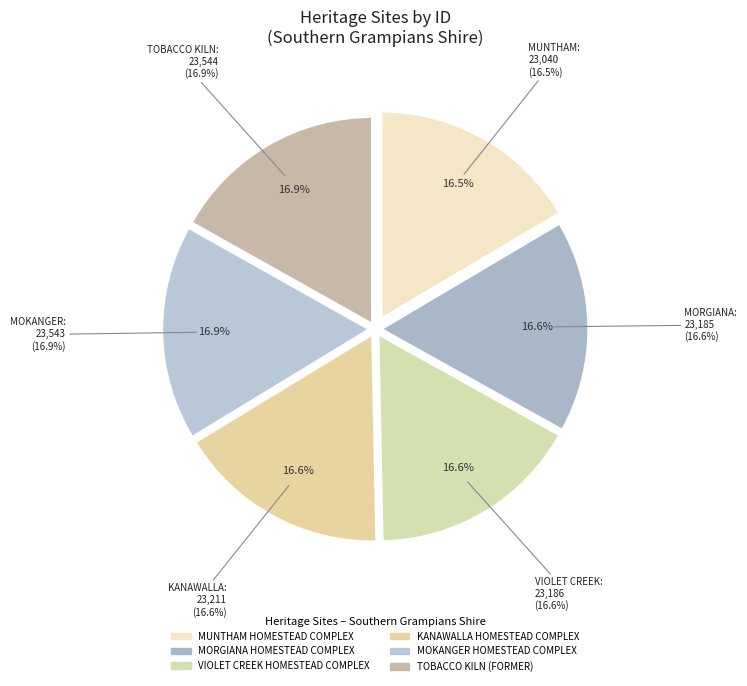

What is the change in value from VIOLET CREEK HOMESTEAD COMPLEX to TOBACCO KILN (FORMER)?

+358